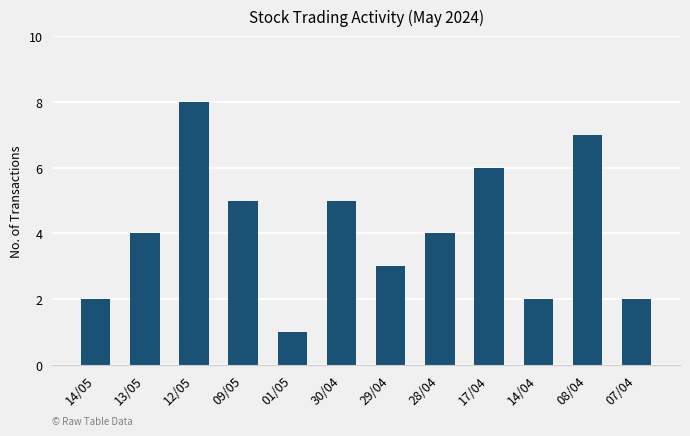

What value does the data have at 29/04?

3